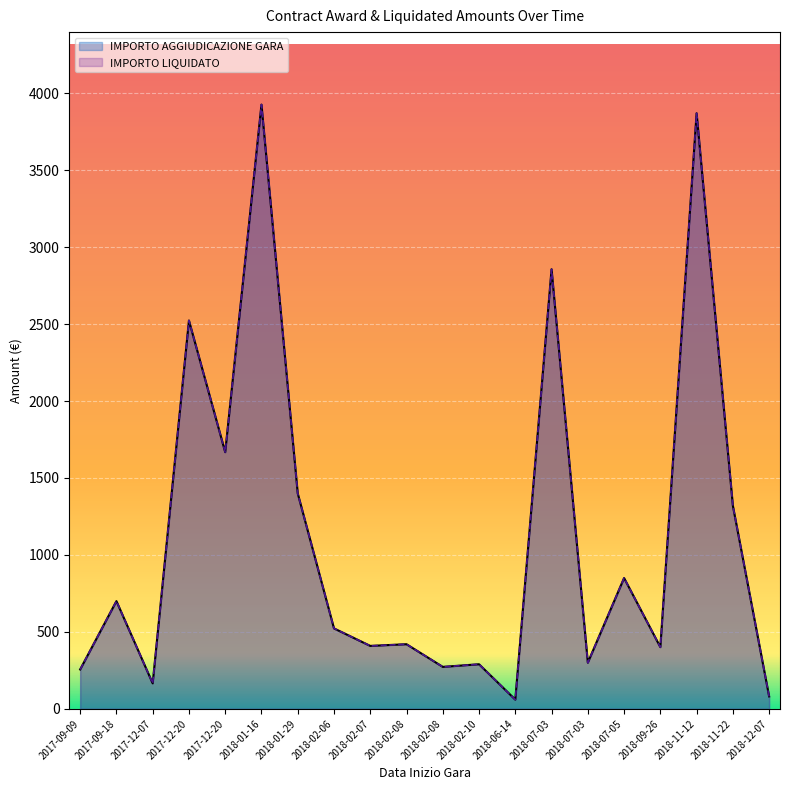

What is the sum of all IMPORTO AGGIUDICAZIONE GARA values?

22291.2